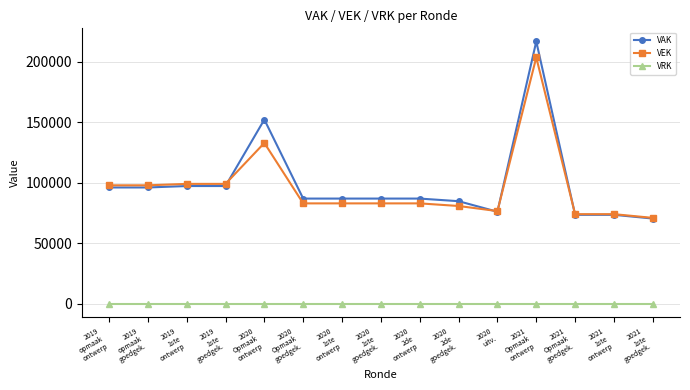

Where does the VEK series first go above 82977?

2019
opmaak
ontwerp